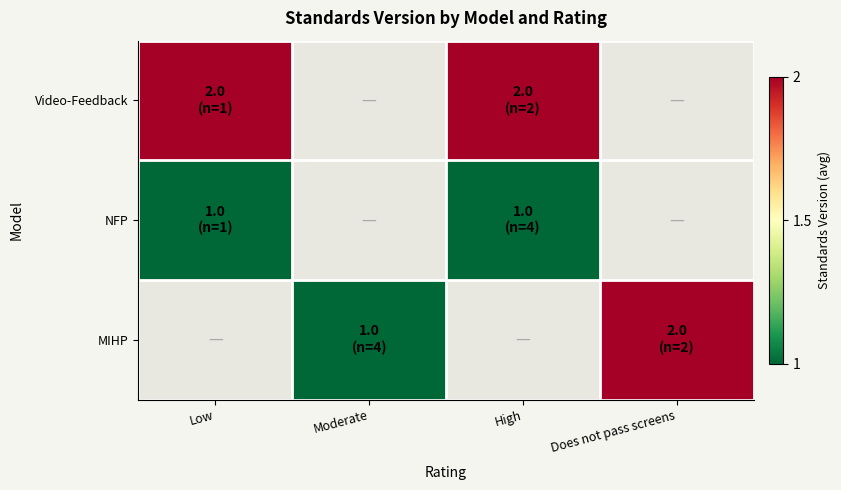

Rank the series by their maximum value, from lowest to highest.

NFP, MIHP, Video-Feedback